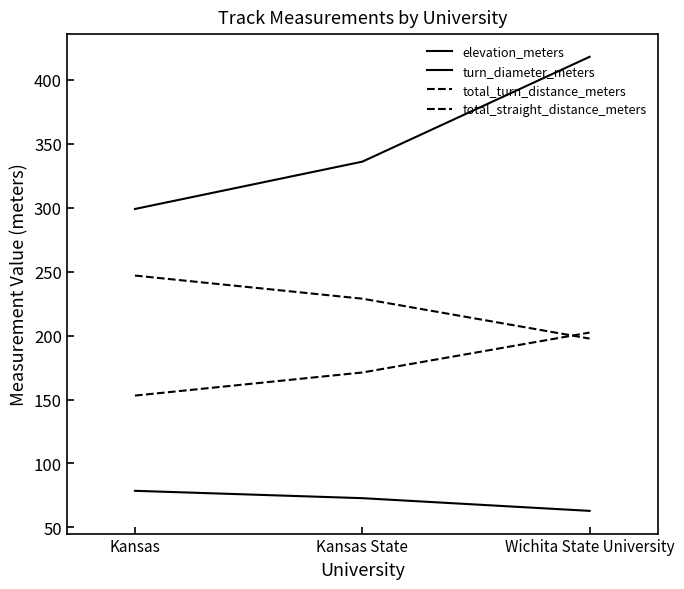

List the series in order of their overall mean, lowest first.

turn_diameter_meters, total_straight_distance_meters, total_turn_distance_meters, elevation_meters